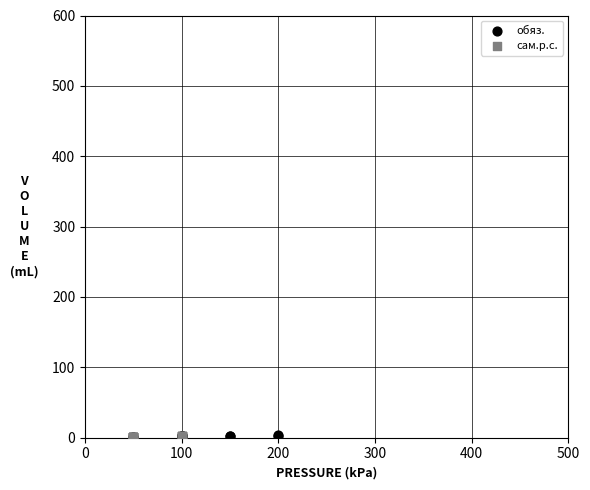

Which series has the widest spread of Y values?

обяз.